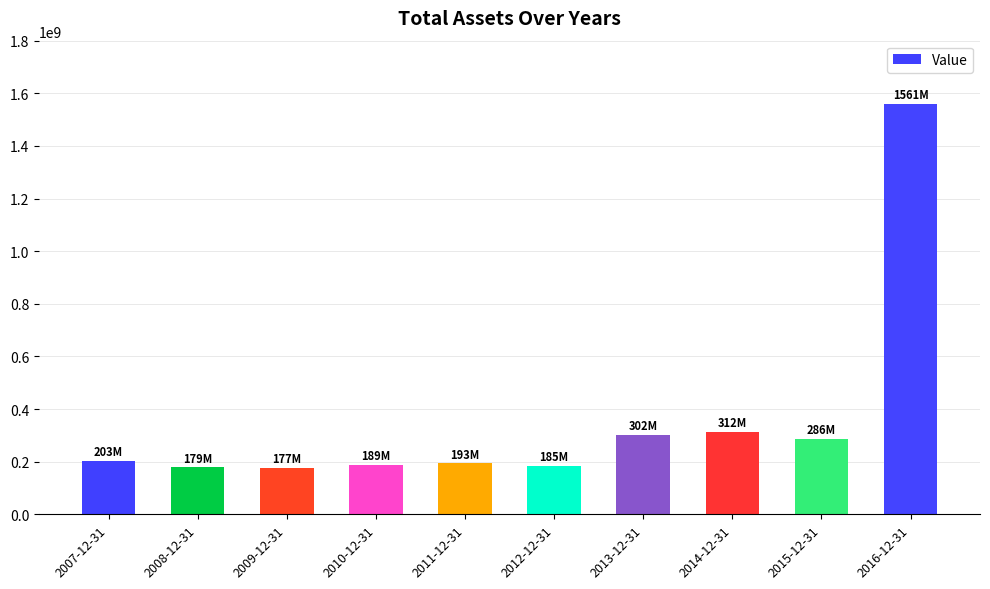

What is the change in value from 2011-12-31 to 2014-12-31?

+118937000